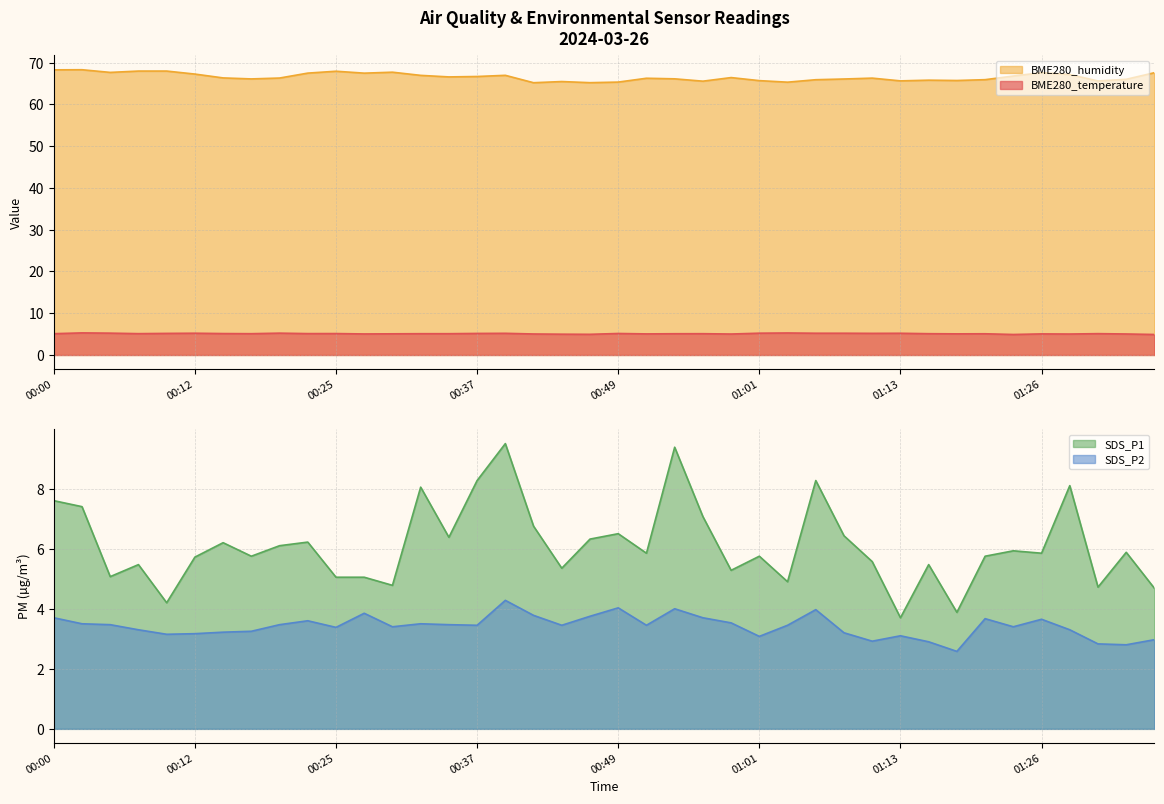

What is the approximate value of BME280_temperature at 01:28?

5.0